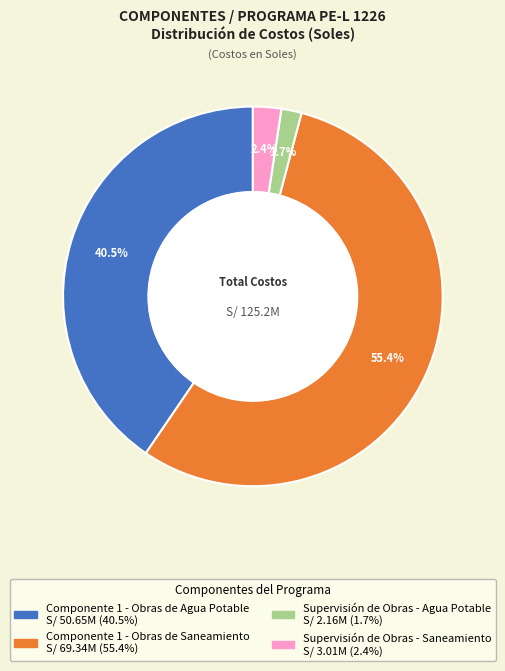

To the nearest percent, what is the combined percentage of Supervisión de Obras - Agua Potable and Componente 1 - Obras de Saneamiento?

57%